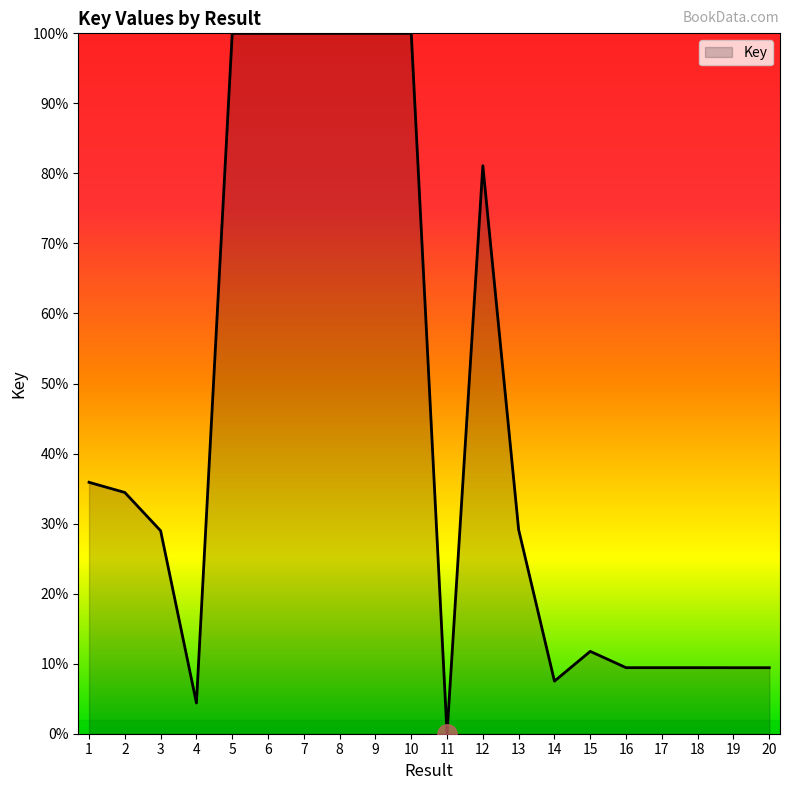

What is the ratio of the value at 3 to the value at 9?

0.3